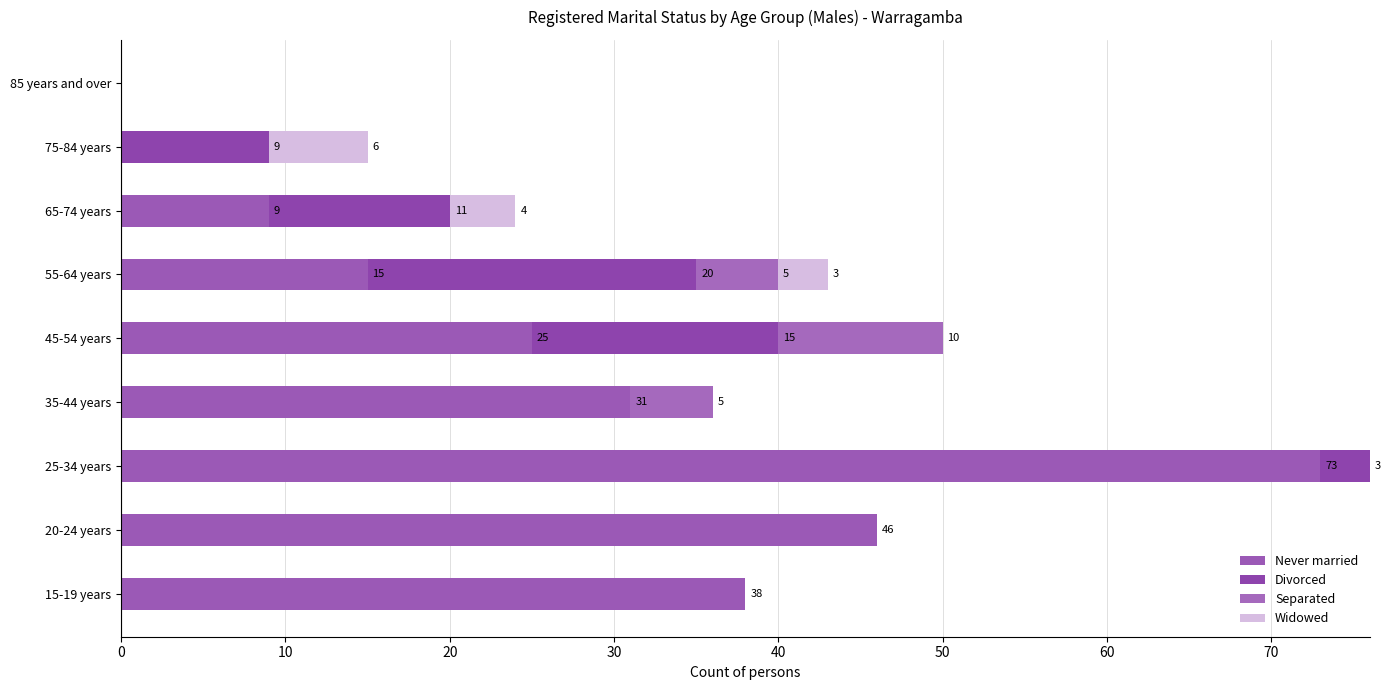

Which series has the widest spread of values?

Never married